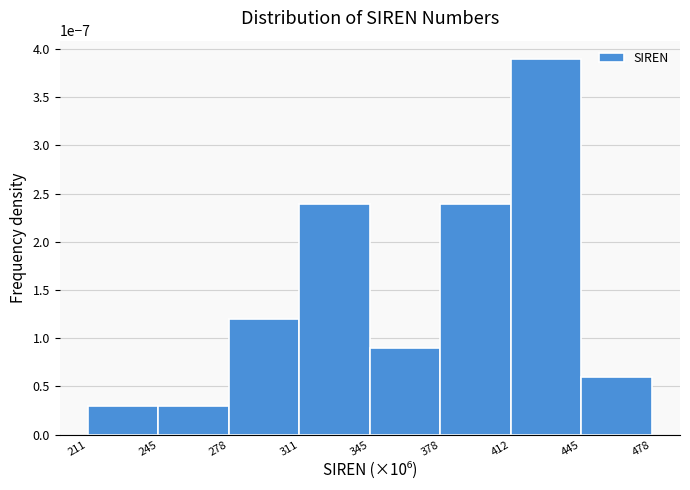

Which label corresponds to the largest value in the chart?

412